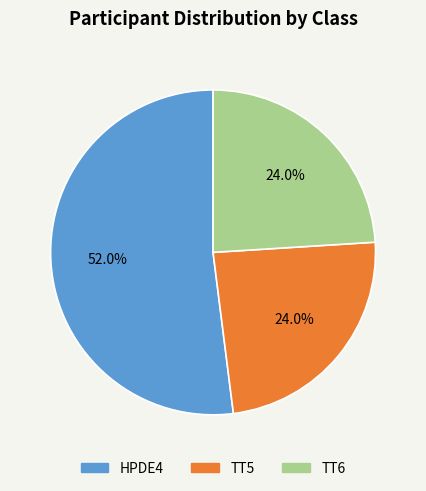

What is the largest slice in the pie chart?

HPDE4